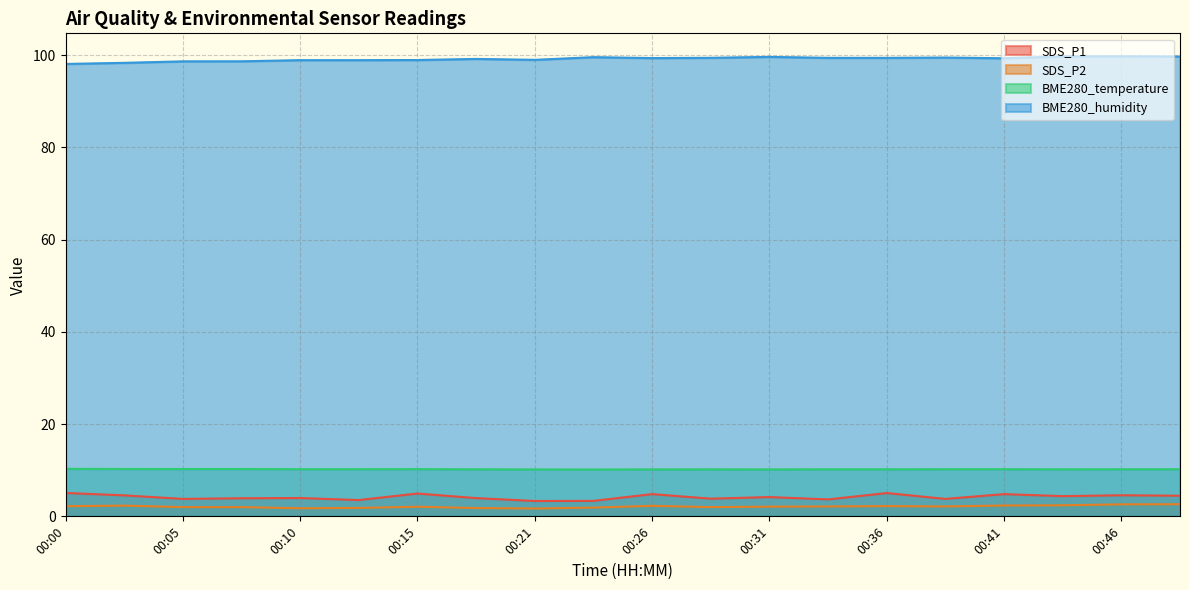

Reading left to right, what are all the values shown in this chart?

SDS_P1: 00:00=5.1	00:03=4.5	00:05=3.8	00:08=3.9	00:10=4.0	00:13=3.5	00:15=5.0	00:18=4.0	00:21=3.3	00:23=3.4	00:26=4.8	00:28=3.8	00:31=4.2	00:33=3.7	00:36=5.0	00:38=3.8	00:41=4.8	00:43=4.4	00:46=4.6	00:48=4.5
SDS_P2: 00:00=2.2	00:03=2.3	00:05=2.0	00:08=2.0	00:10=1.8	00:13=1.8	00:15=2.1	00:18=1.8	00:21=1.7	00:23=1.9	00:26=2.3	00:28=2.0	00:31=2.1	00:33=2.1	00:36=2.2	00:38=2.1	00:41=2.4	00:43=2.4	00:46=2.6	00:48=2.6
BME280_temperature: 00:00=10.3	00:03=10.3	00:05=10.3	00:08=10.3	00:10=10.2	00:13=10.2	00:15=10.2	00:18=10.2	00:21=10.2	00:23=10.2	00:26=10.2	00:28=10.2	00:31=10.2	00:33=10.2	00:36=10.2	00:38=10.2	00:41=10.2	00:43=10.2	00:46=10.2	00:48=10.2
BME280_humidity: 00:00=98.1	00:03=98.3	00:05=98.7	00:08=98.7	00:10=98.9	00:13=98.9	00:15=98.9	00:18=99.2	00:21=99.0	00:23=99.6	00:26=99.4	00:28=99.4	00:31=99.6	00:33=99.4	00:36=99.4	00:38=99.5	00:41=99.3	00:43=99.7	00:46=99.7	00:48=99.7